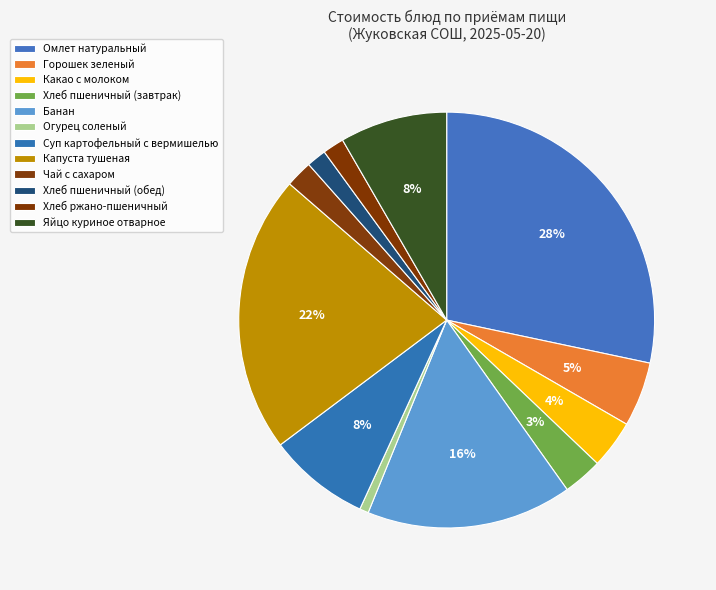

To the nearest percent, what is the difference between the Хлеб пшеничный (завтрак) and Капуста тушеная slice percentages?

19%